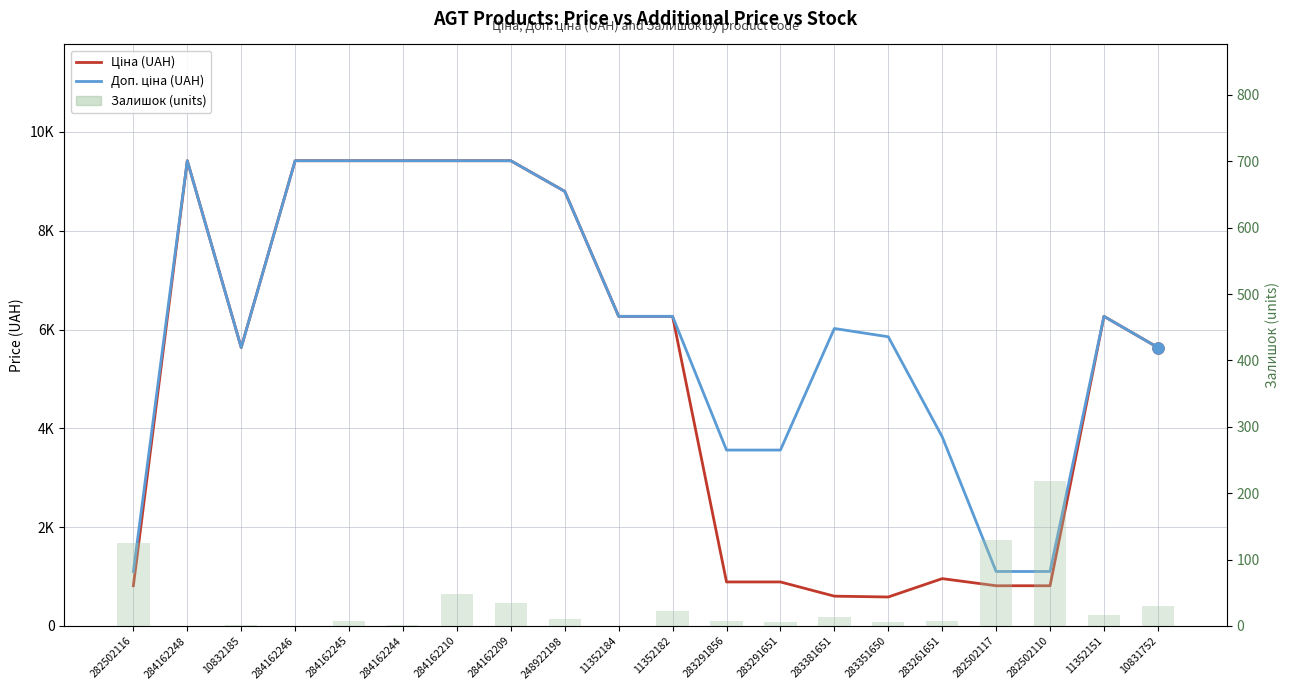

How many data points in Ціна (UAH) are above 6266?

10